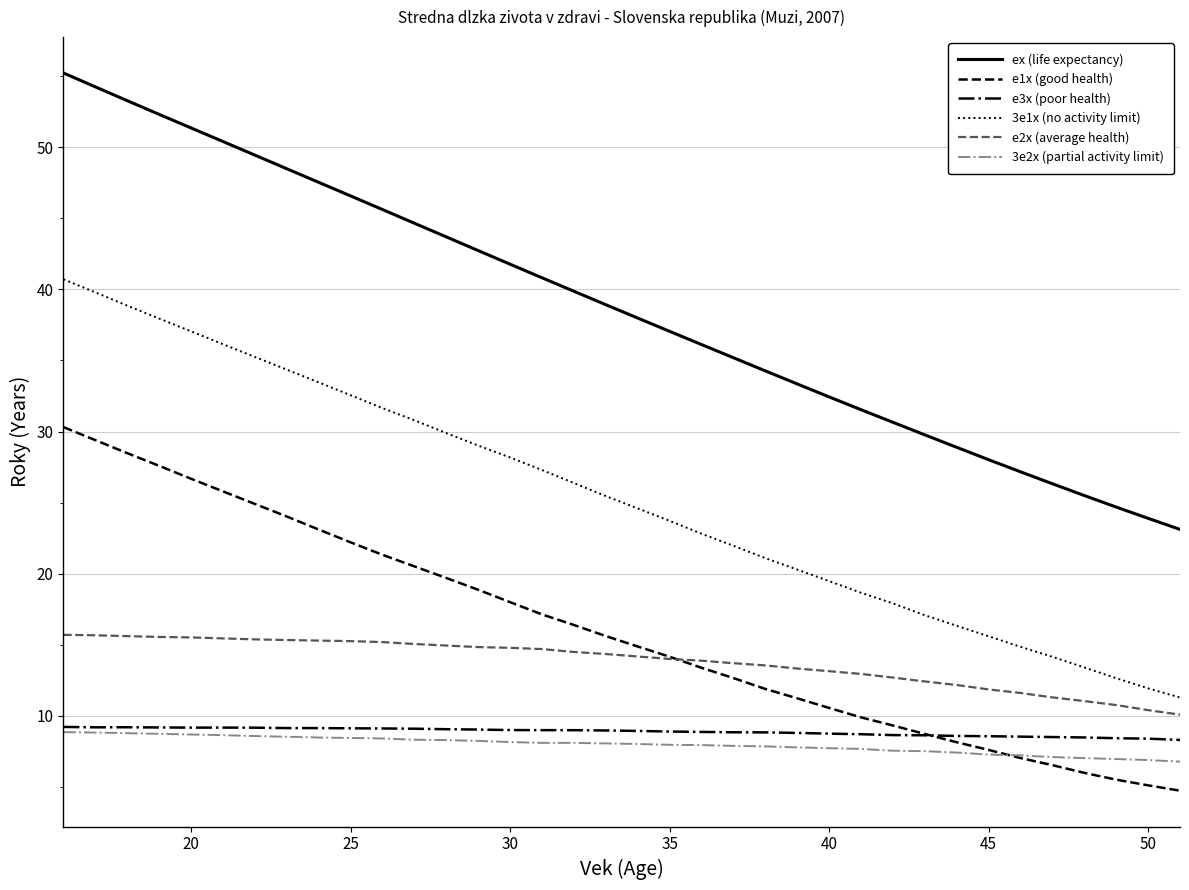

What are all the series names shown in the legend?

ex (life expectancy), e1x (good health), e3x (poor health), 3e1x (no activity limit), e2x (average health), 3e2x (partial activity limit)